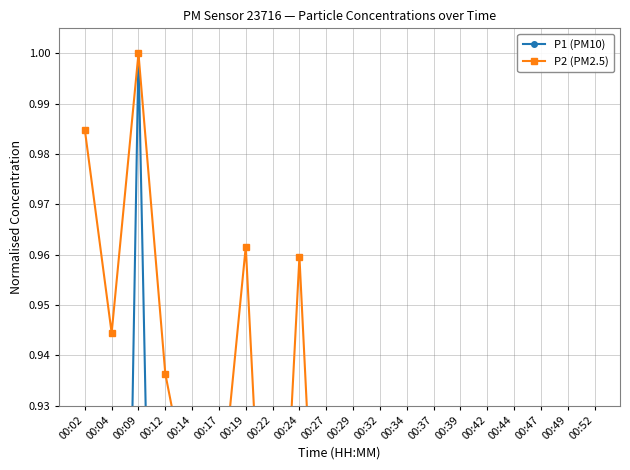

At how many categories does at least one series exceed 0?

20